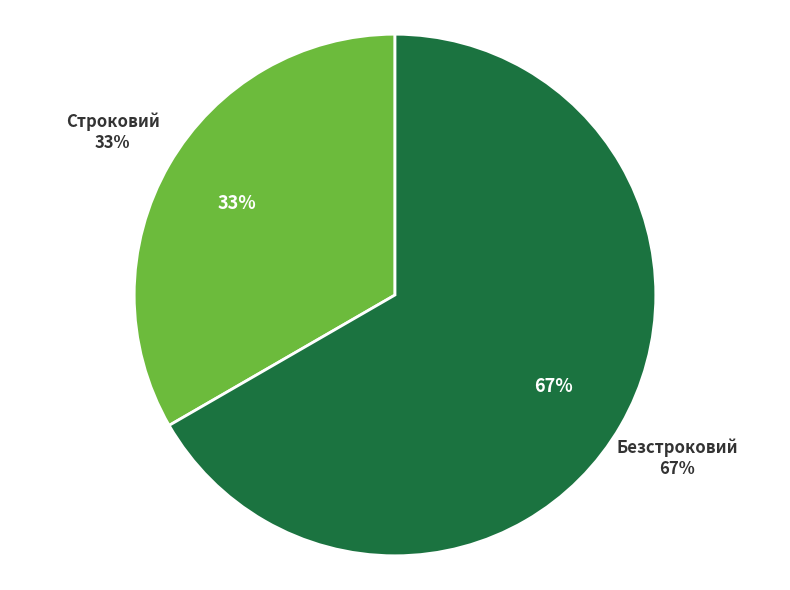

To the nearest percent, what percentage of the pie is Строковий?

33%